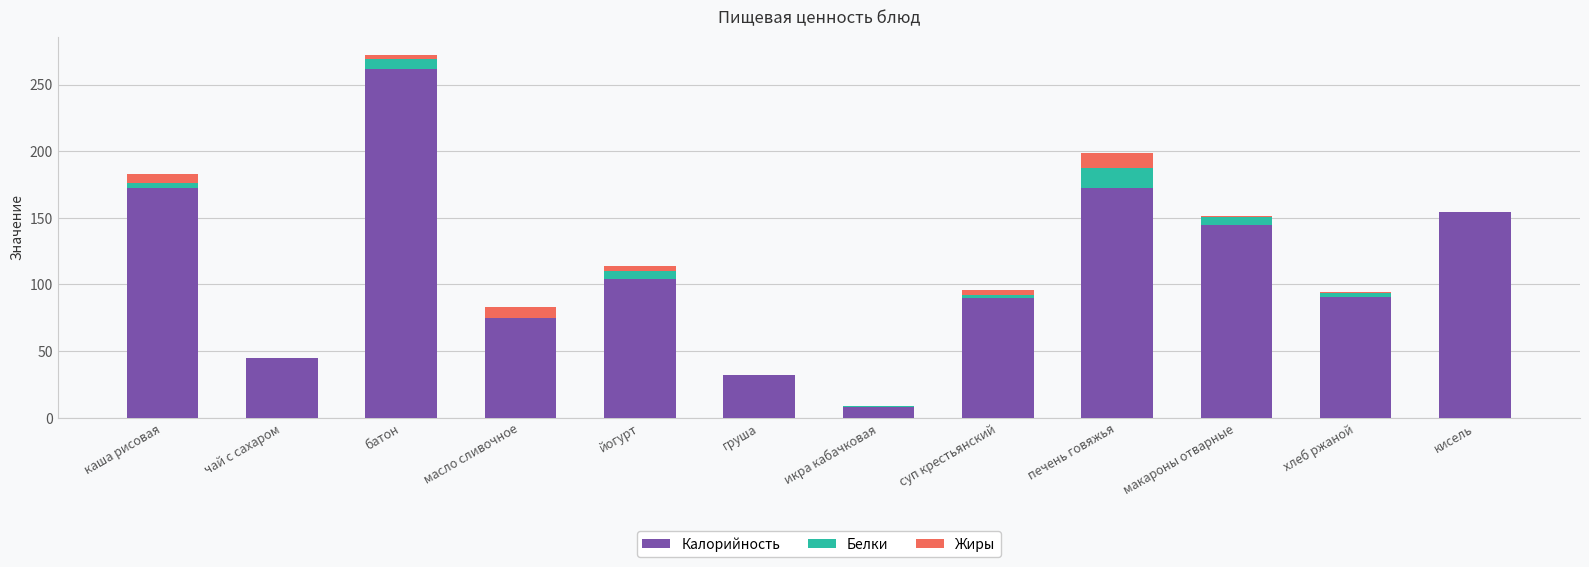

What is the total value across all series at масло сливочное?

83.1